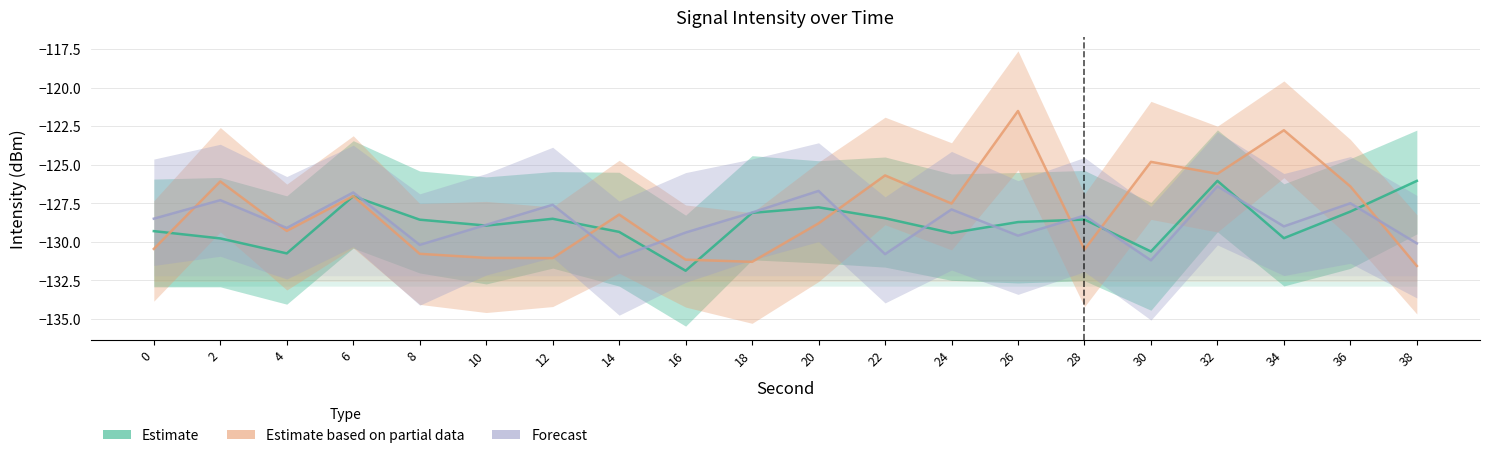

What is the total value across all series at 4?

-389.1